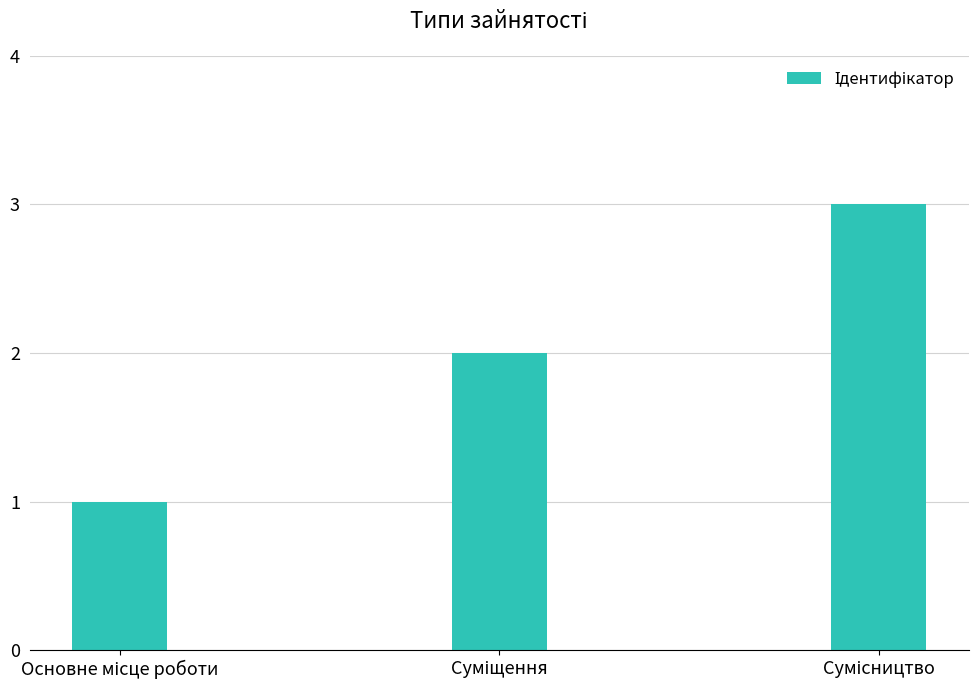

What is the sum of all values?

6